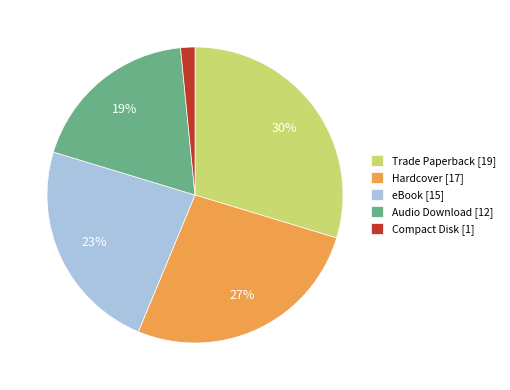

Combined, do eBook [15] and Compact Disk [1] account for over 50%?

No